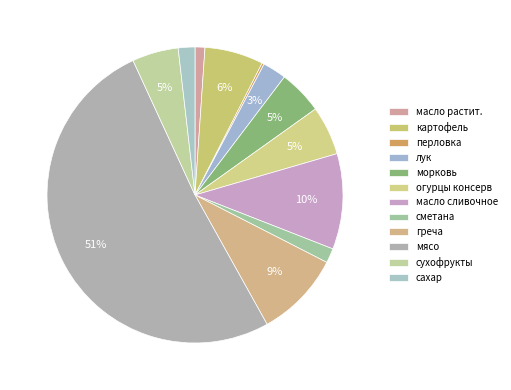

What portion of the pie excludes сухофрукты?

94.9%